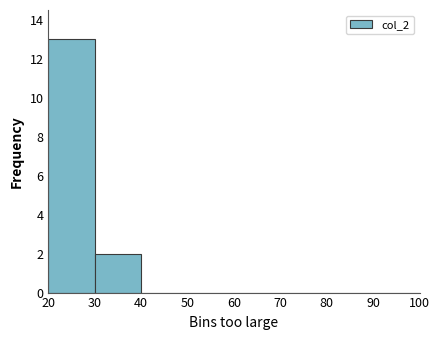

Which range on the x-axis has the tallest bar?

20 to 30